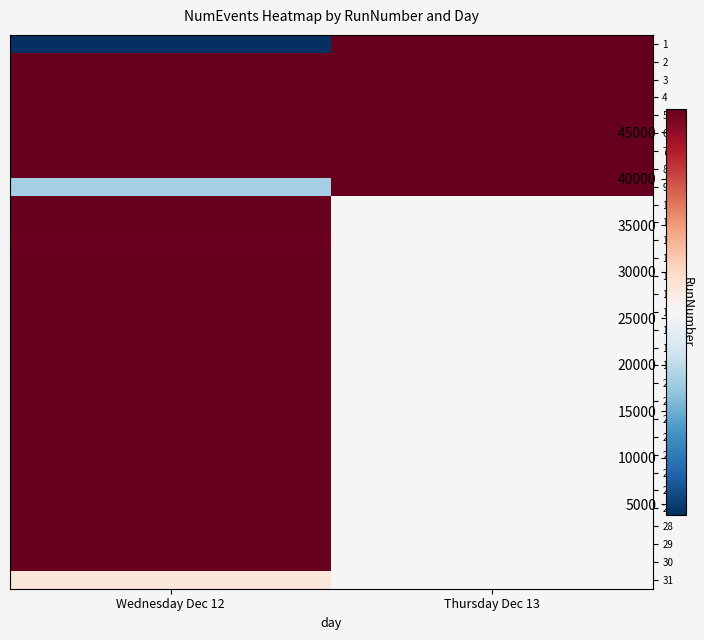

How many data points in row_4 are less than 47472?

1